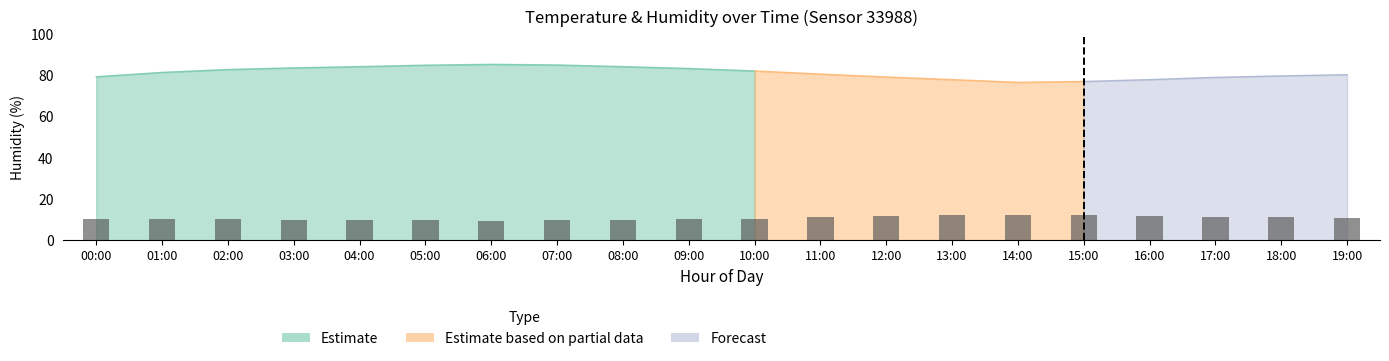

What is the sum of the values at 09:00 and 06:00?

19.6